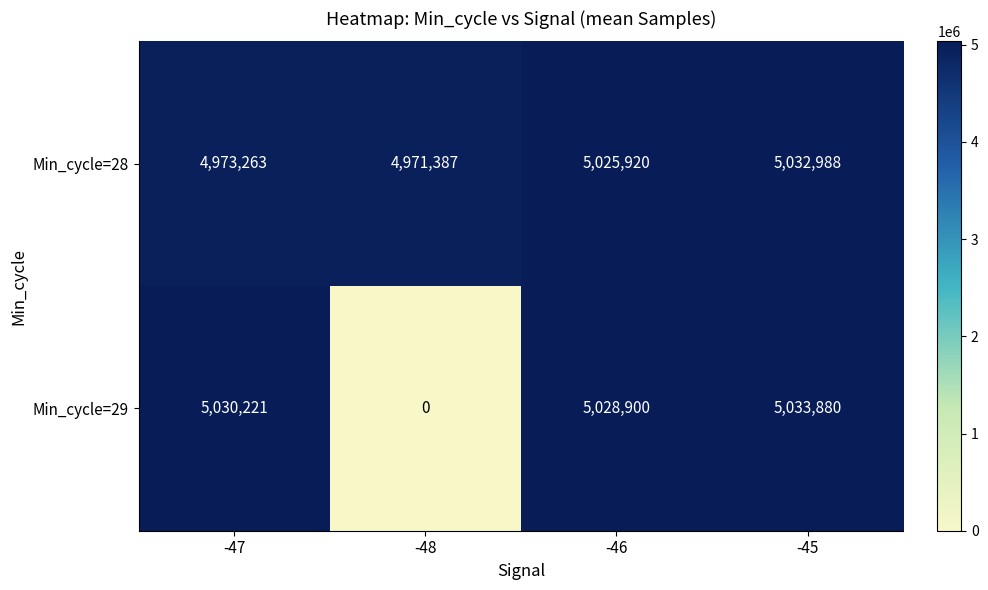

True or false: Min_cycle=29 has a value of 5028900 at -46.

True